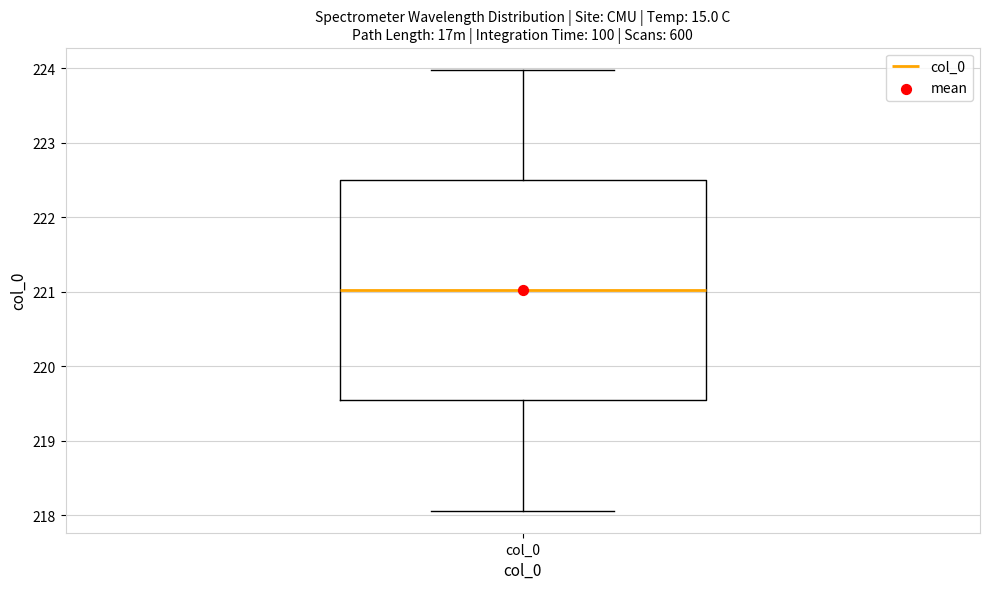

Read this box plot against the y-axis: the position of the median line, the range covered by the box, and the ends of both whiskers. The values are not printed on the chart, so give them approximately, as read against the axis.

median 221.0, box 219.5 to 222.5, whiskers 218.1 to 224.0